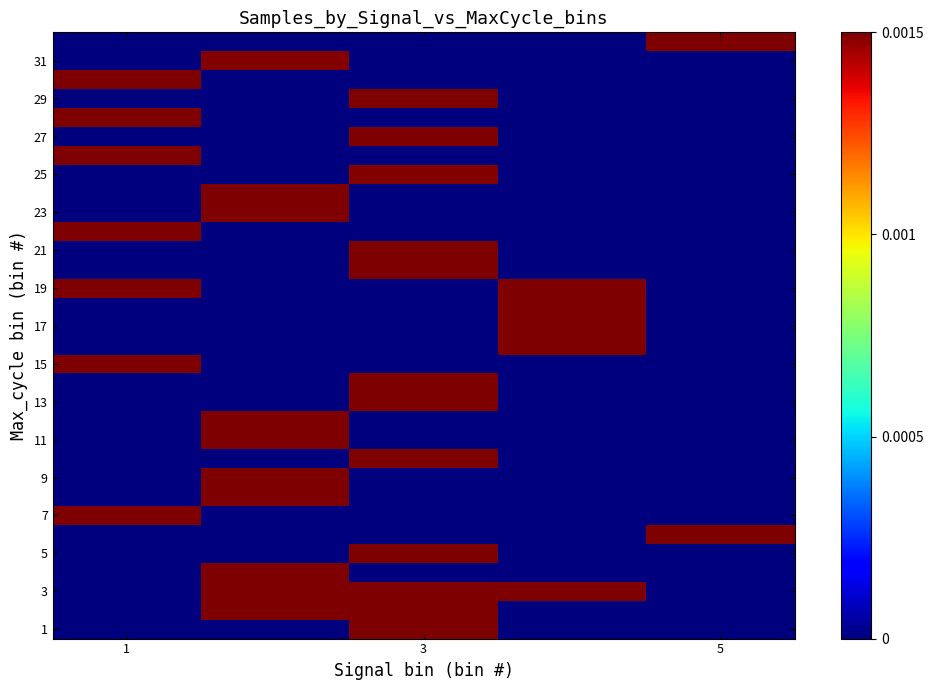

Which label corresponds to the largest value in the chart?

5